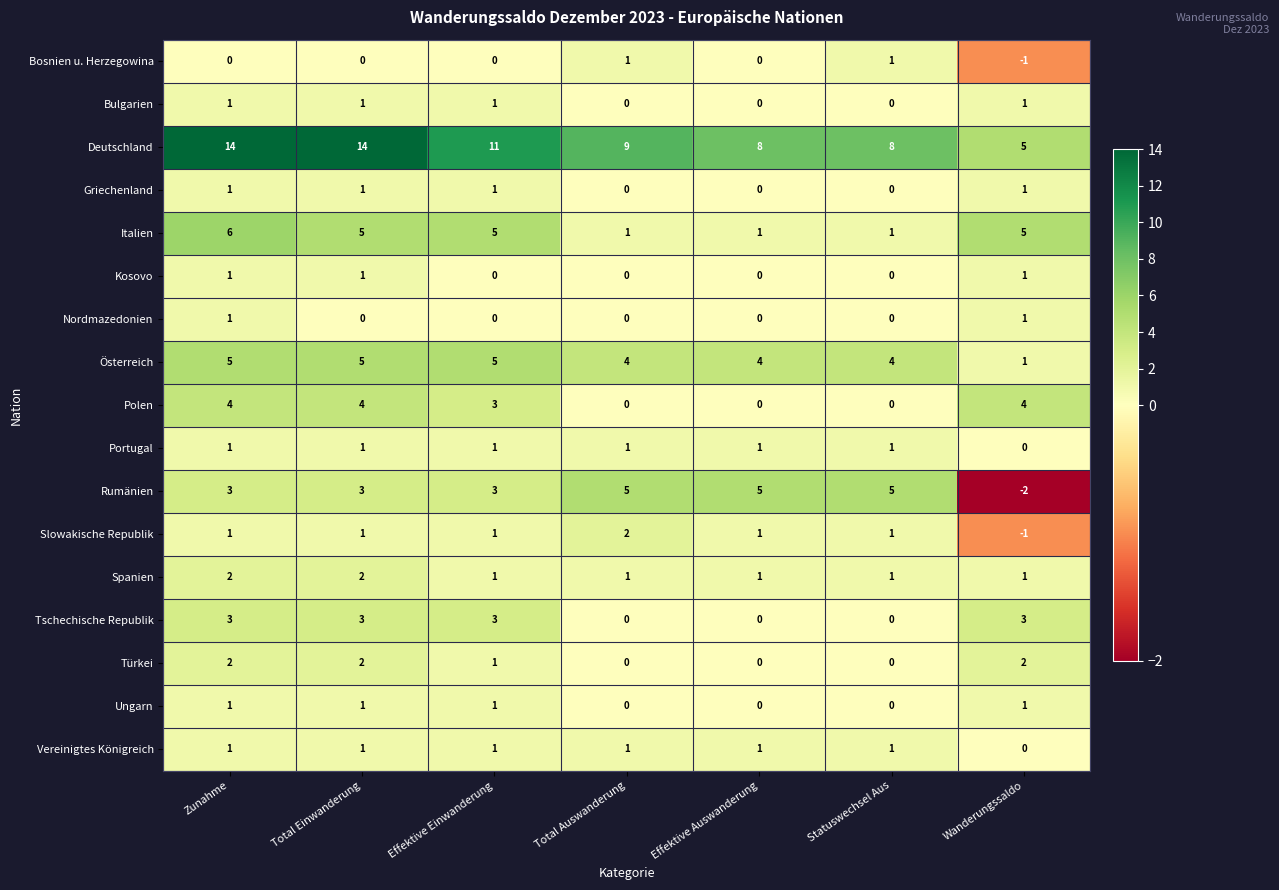

Which series has the widest spread of values?

Deutschland